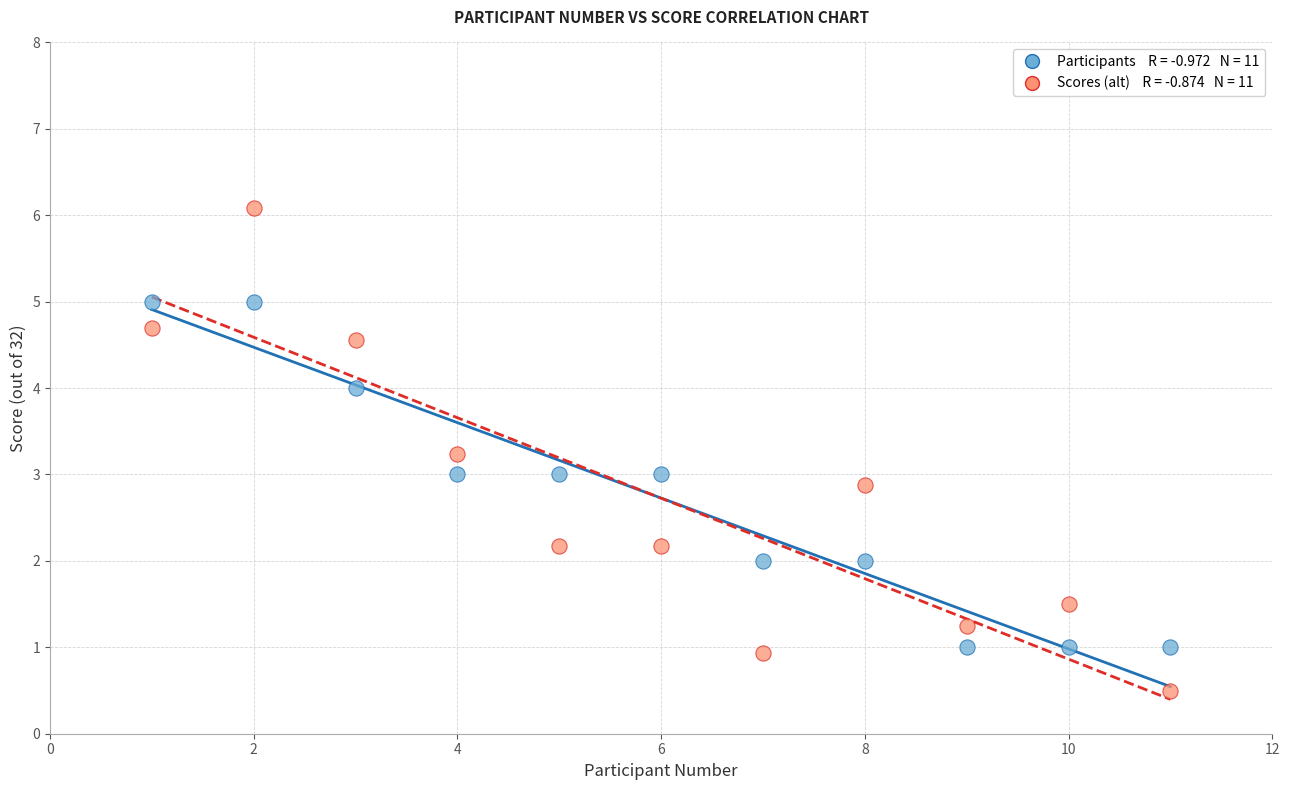

Across all data points, what is the range of X values (max minus min)?

10.0